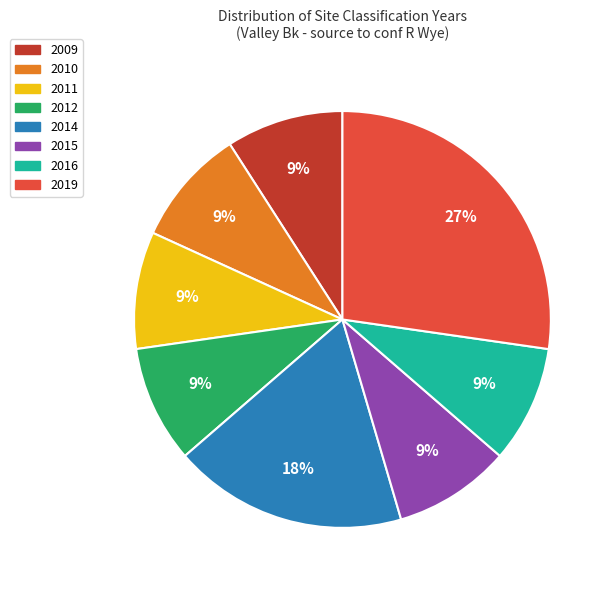

To the nearest percent, what is the average slice percentage?

12%